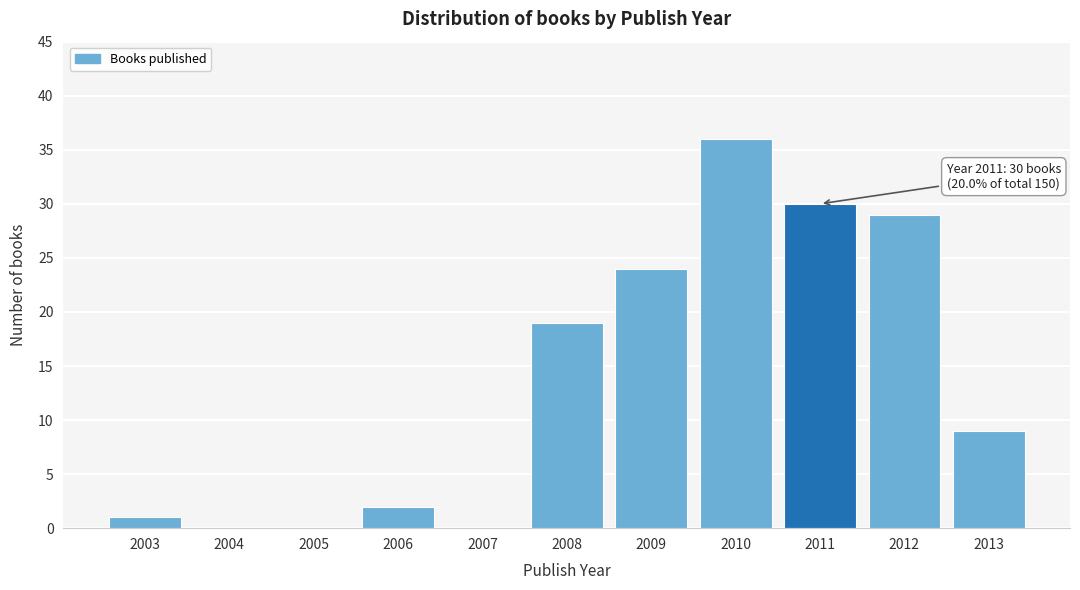

Reading left to right, what are all the values shown in this chart?

2003=1	2004=0	2005=0	2006=2	2007=0	2008=19	2009=24	2010=36	2011=30	2012=29	2013=9